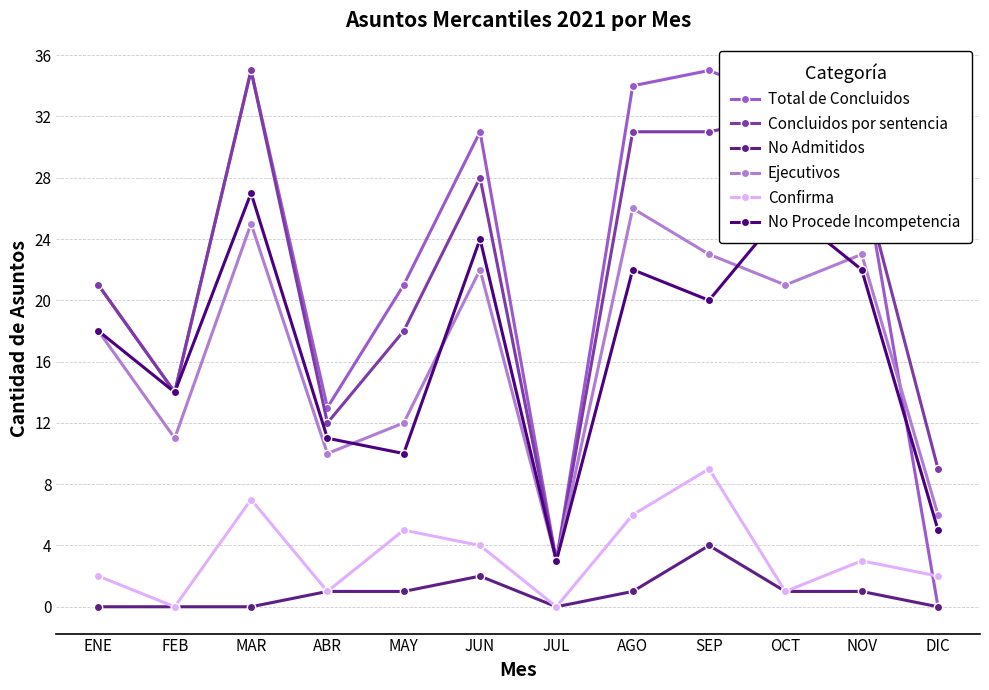

What are all the series names shown in the legend?

Total de Concluidos, Concluidos por sentencia, No Admitidos, Ejecutivos, Confirma, No Procede Incompetencia